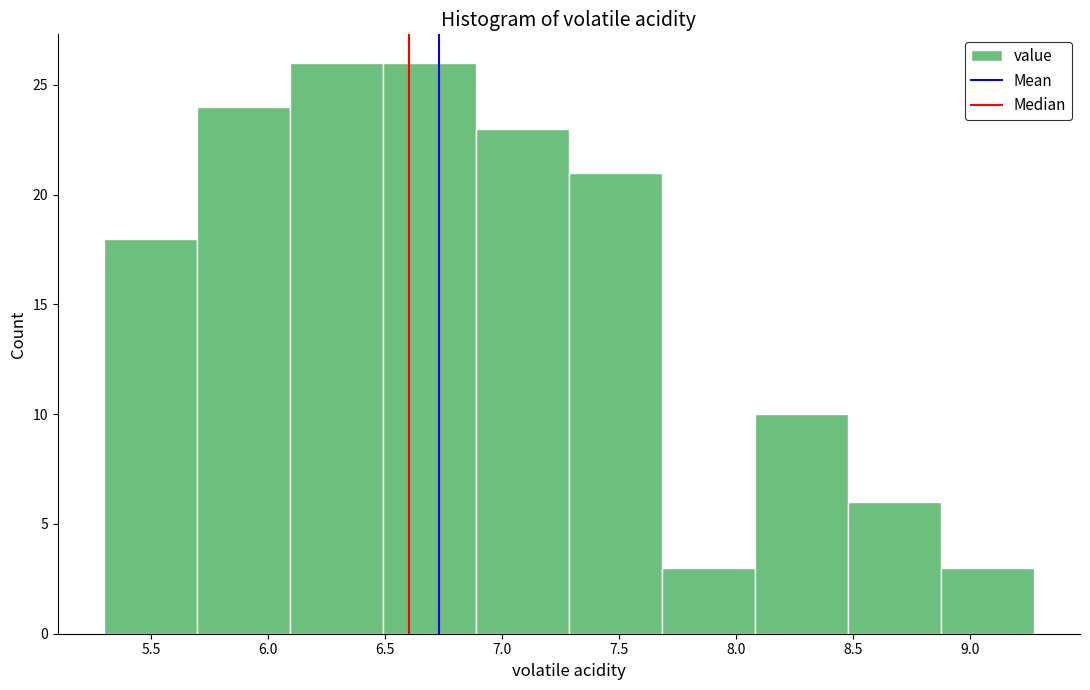

Reading left to right, transcribe this chart: for each bar, give the range it covers on the x-axis and its height. Neither the bar edges nor the heights are printed on the chart, so give them approximately, as read against the axes.

5.30 to 5.70: 18
5.70 to 6.10: 24
6.10 to 6.50: 26
6.50 to 6.90: 26
6.90 to 7.30: 23
7.30 to 7.70: 21
7.70 to 8.10: 3
8.10 to 8.50: 10
8.50 to 8.85: 6
8.85 to 9.25: 3